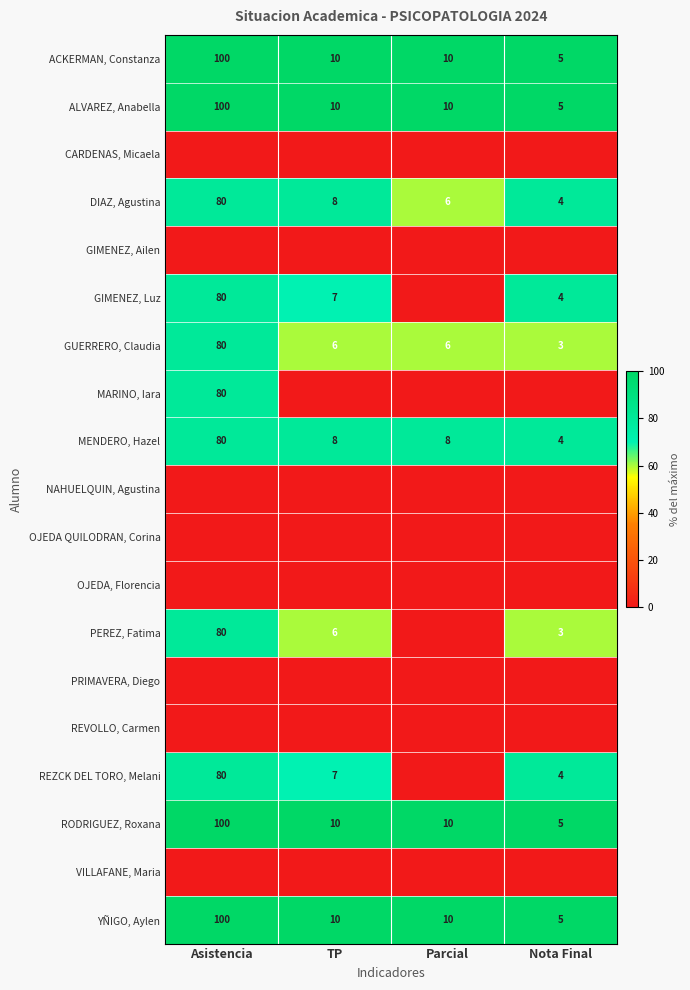

What is the difference between the highest and lowest values at TP?

100